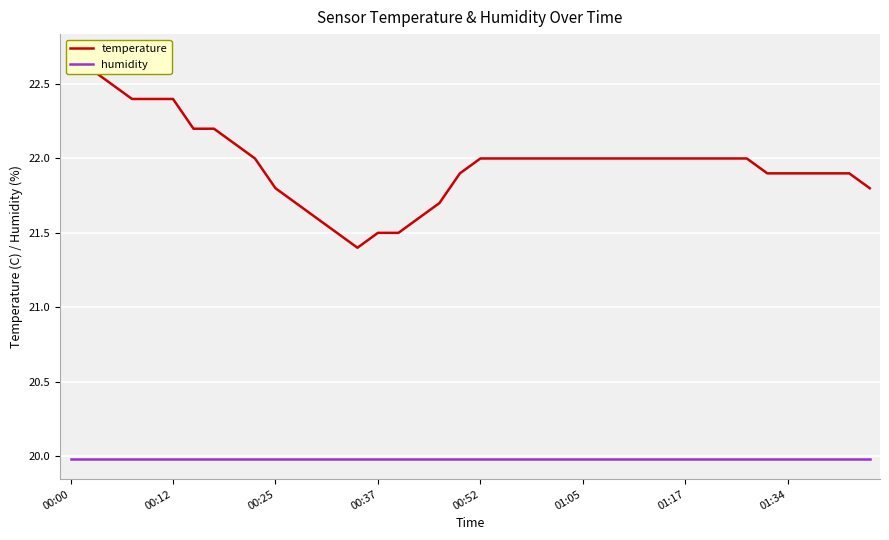

True or false: temperature and humidity cross at least once.

False